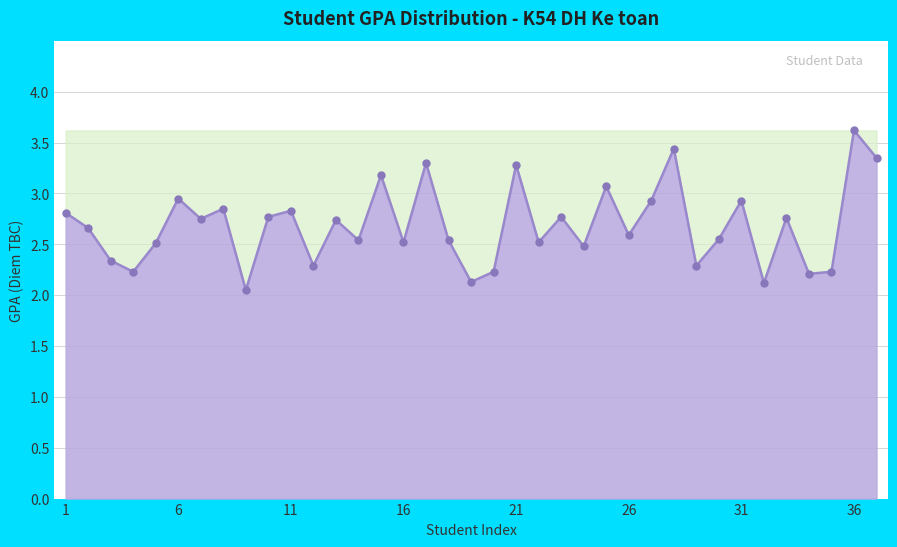

What is the greatest value displayed?

3.6